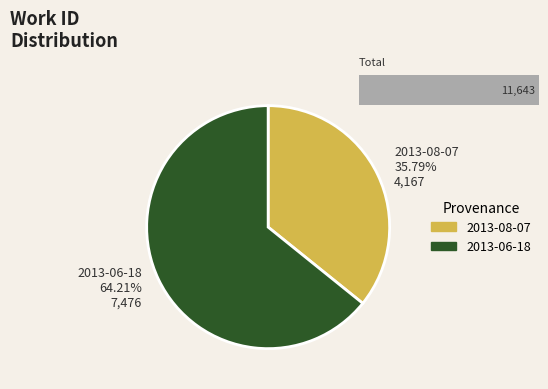

How many segments does this pie chart have?

2